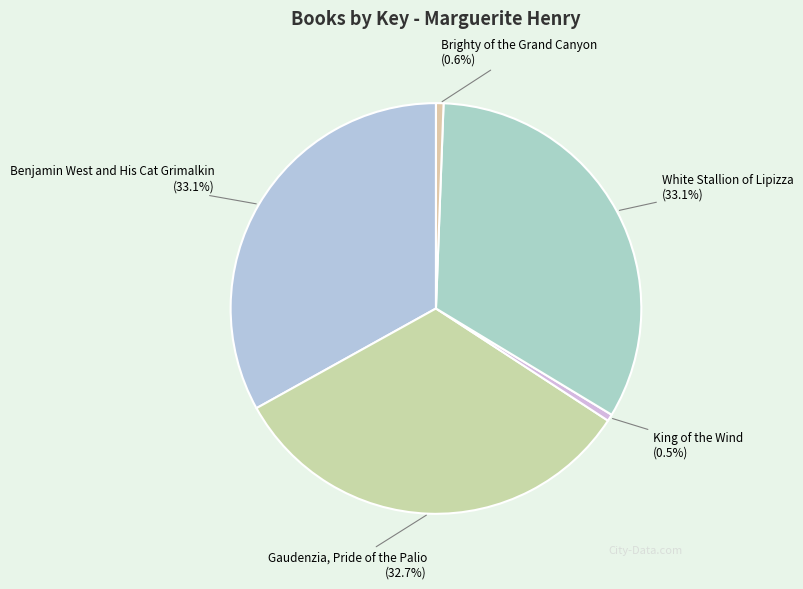

To the nearest percent, what portion does Benjamin West and His Cat Grimalkin represent?

33%